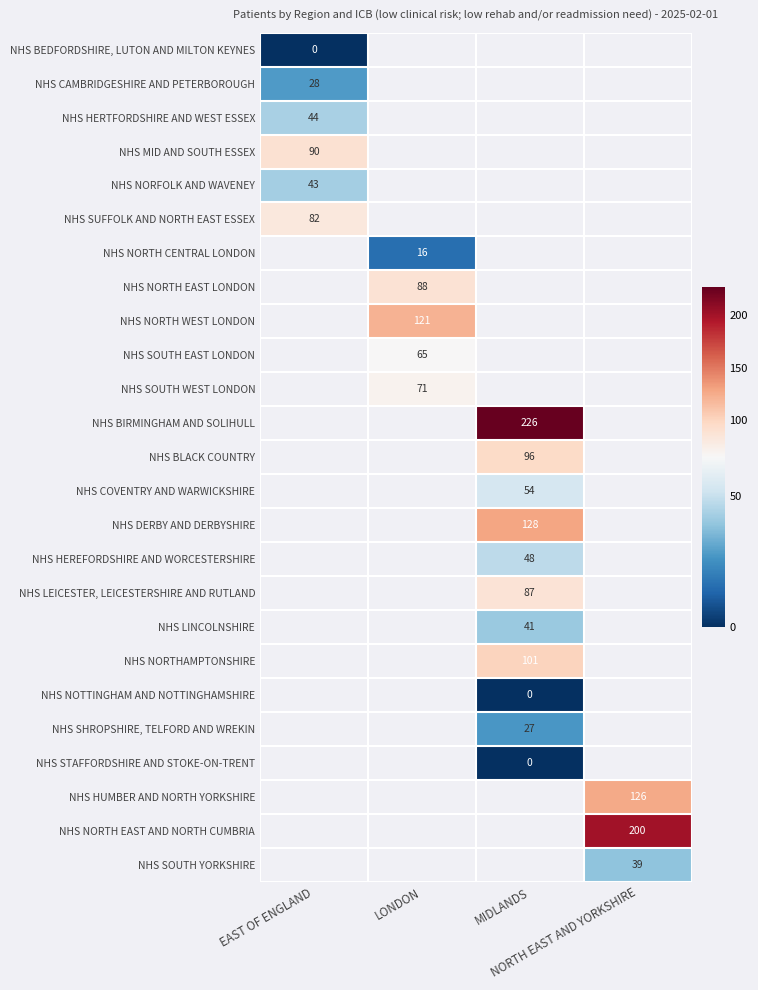

At how many categories does at least one series exceed 183?

2